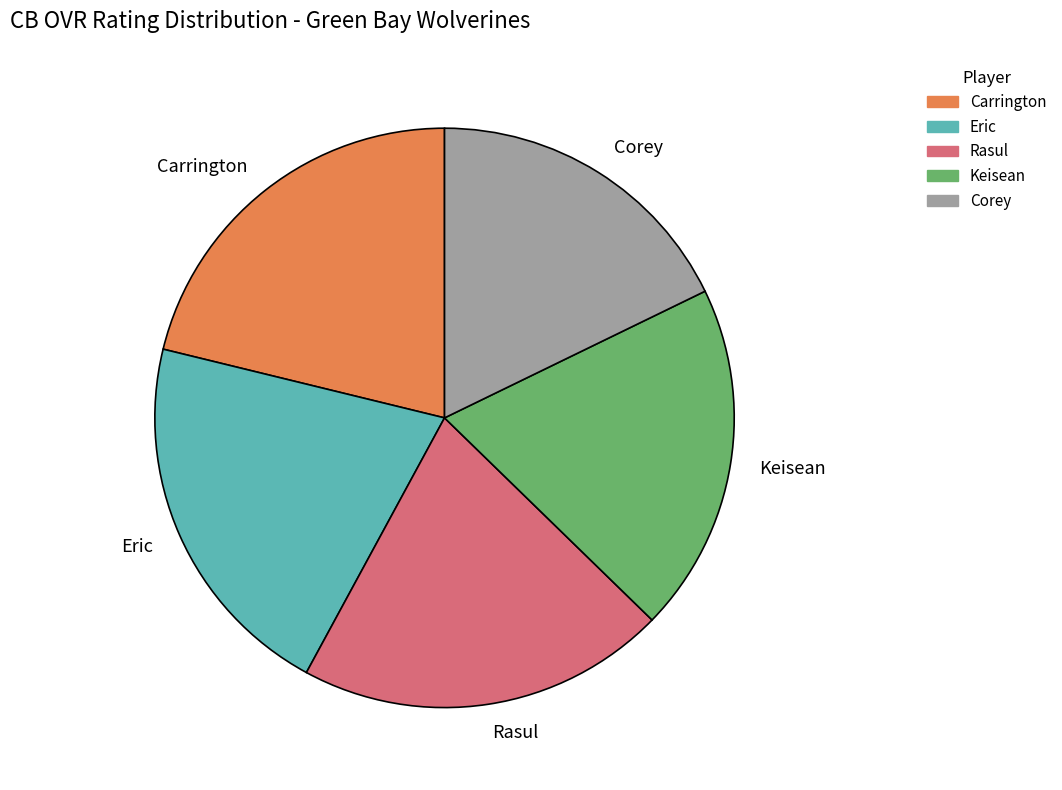

What is the smallest slice in the pie chart?

Corey